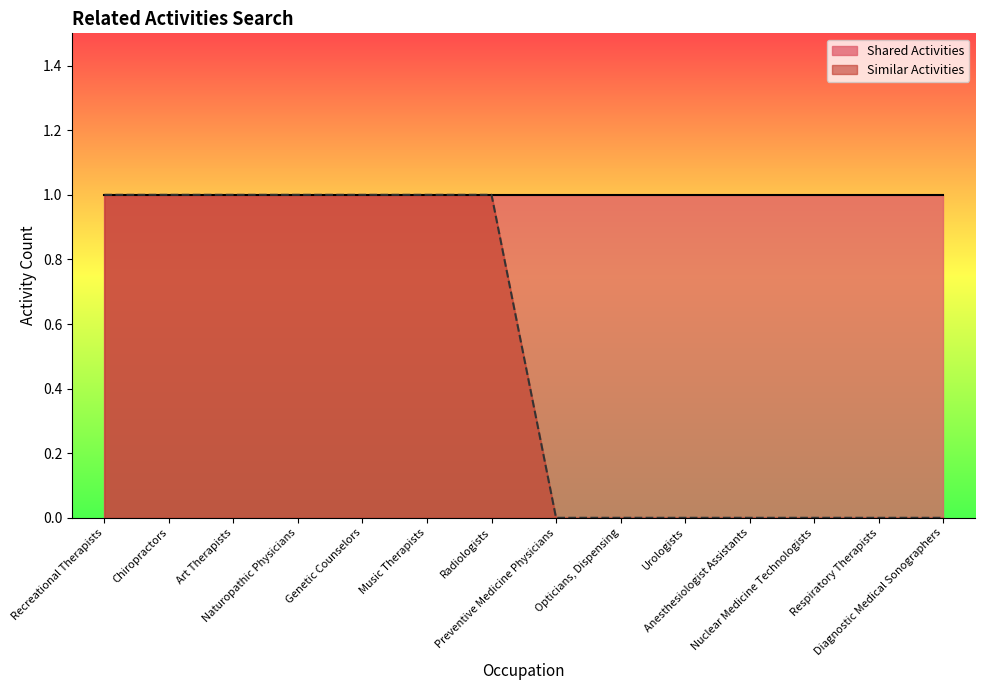

What position from the left is Respiratory Therapists?

13